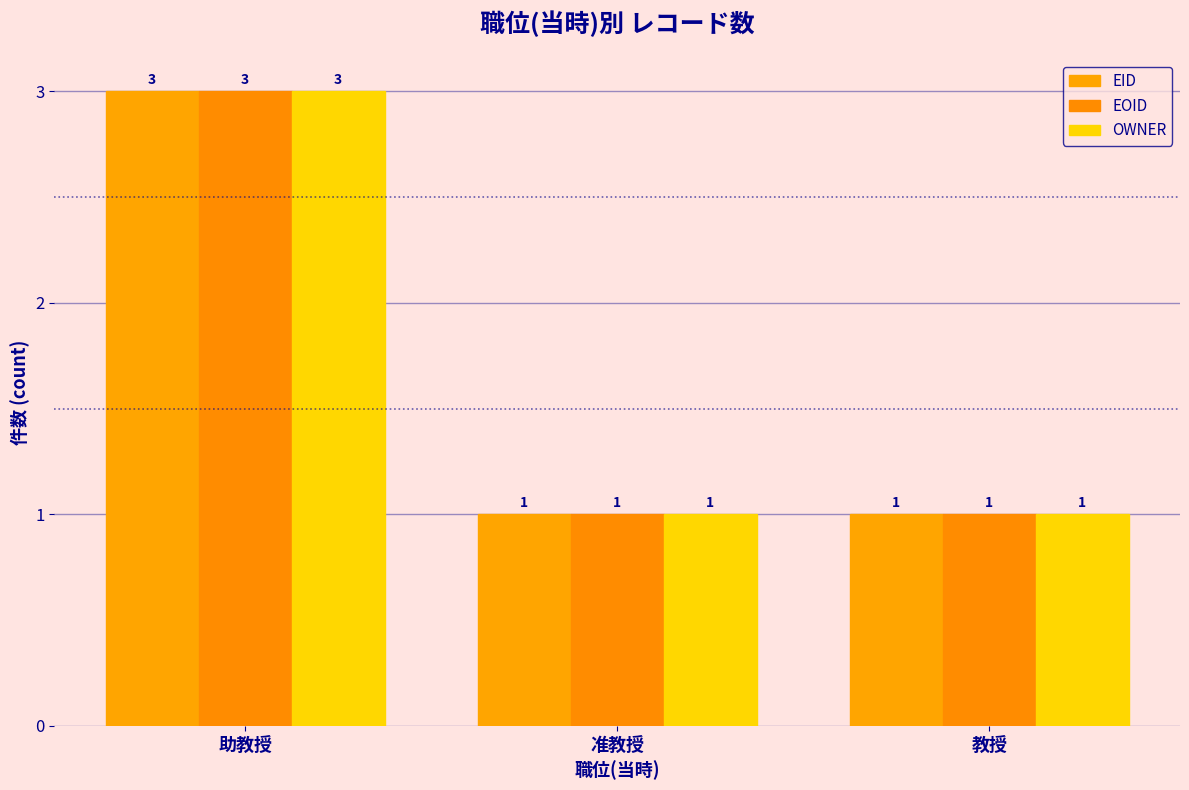

Which category has the lowest value in the EOID series?

准教授